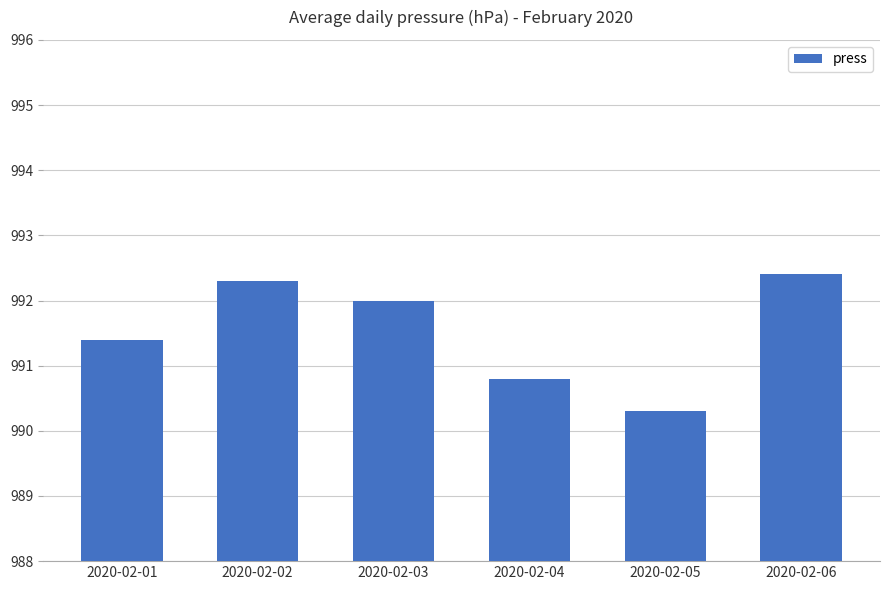

Rank the categories by value from lowest to highest.

2020-02-05, 2020-02-04, 2020-02-01, 2020-02-03, 2020-02-02, 2020-02-06